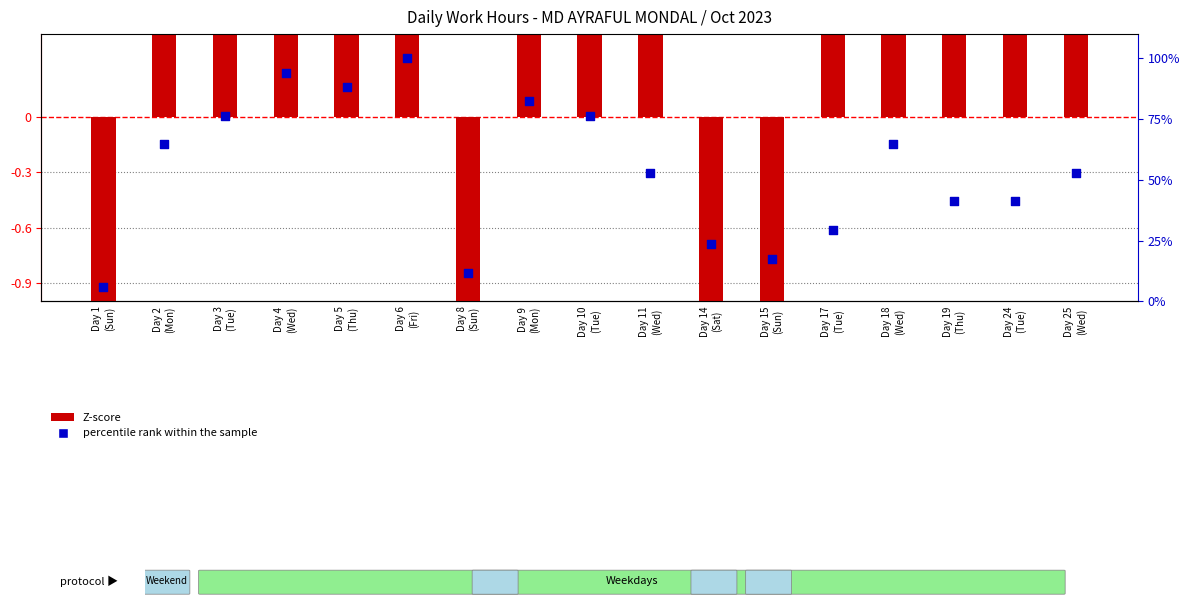

Which series reaches the minimum Y coordinate?

Z-score